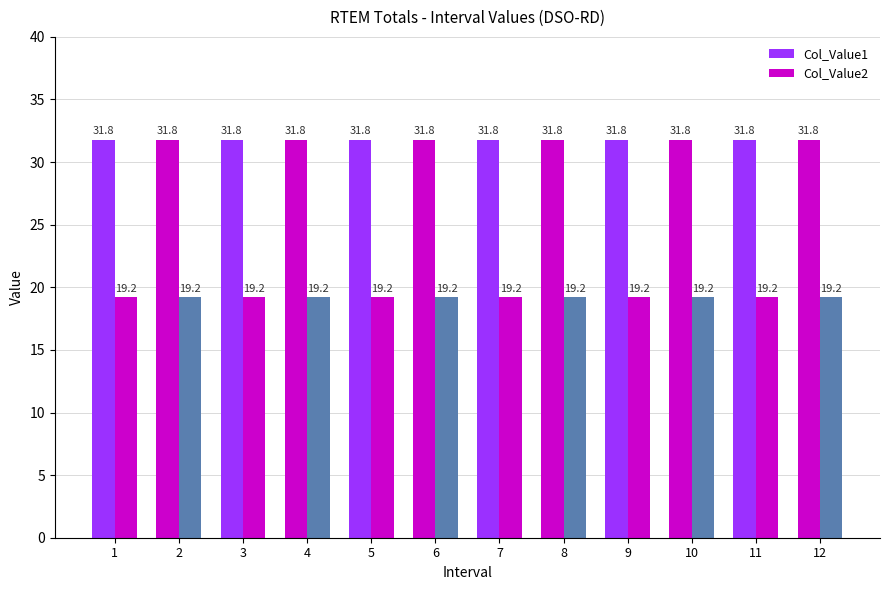

How many bars are there in total?

24